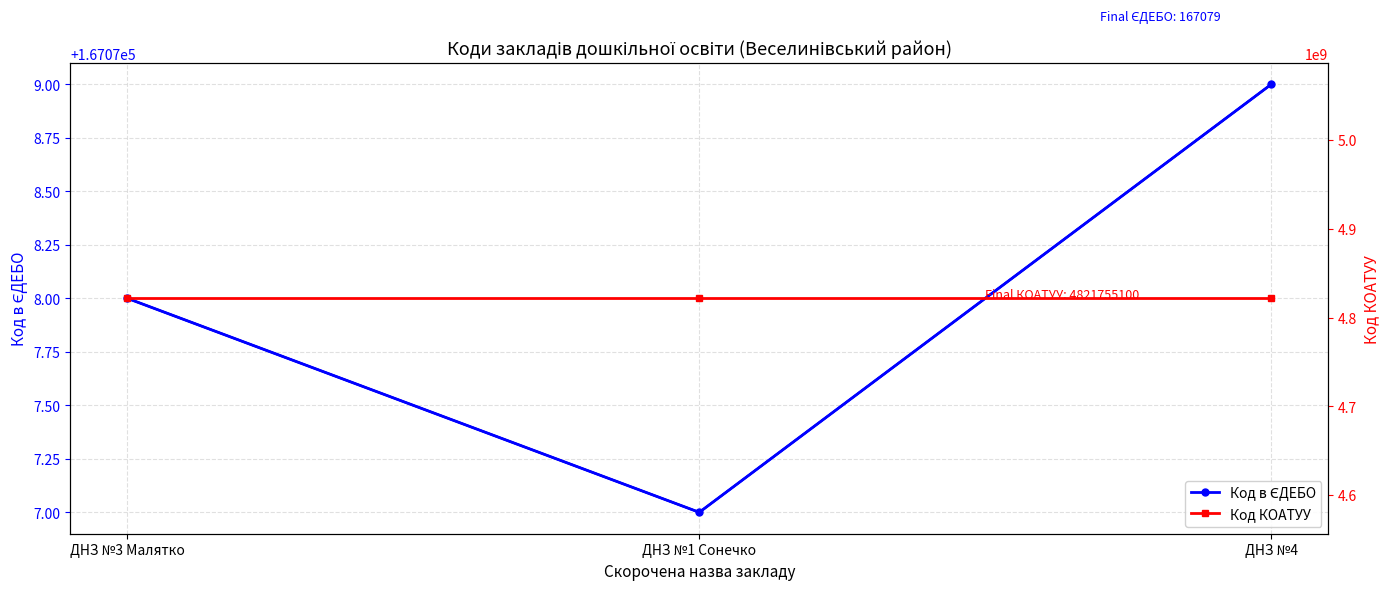

Reading right to left, transcribe all the data shown in this chart.

Код в ЄДЕБО: ДНЗ №4=167079	ДНЗ №1 Сонечко=167077	ДНЗ №3 Малятко=167078
Код КОАТУУ: ДНЗ №4=4821755100	ДНЗ №1 Сонечко=4821755100	ДНЗ №3 Малятко=4821755100